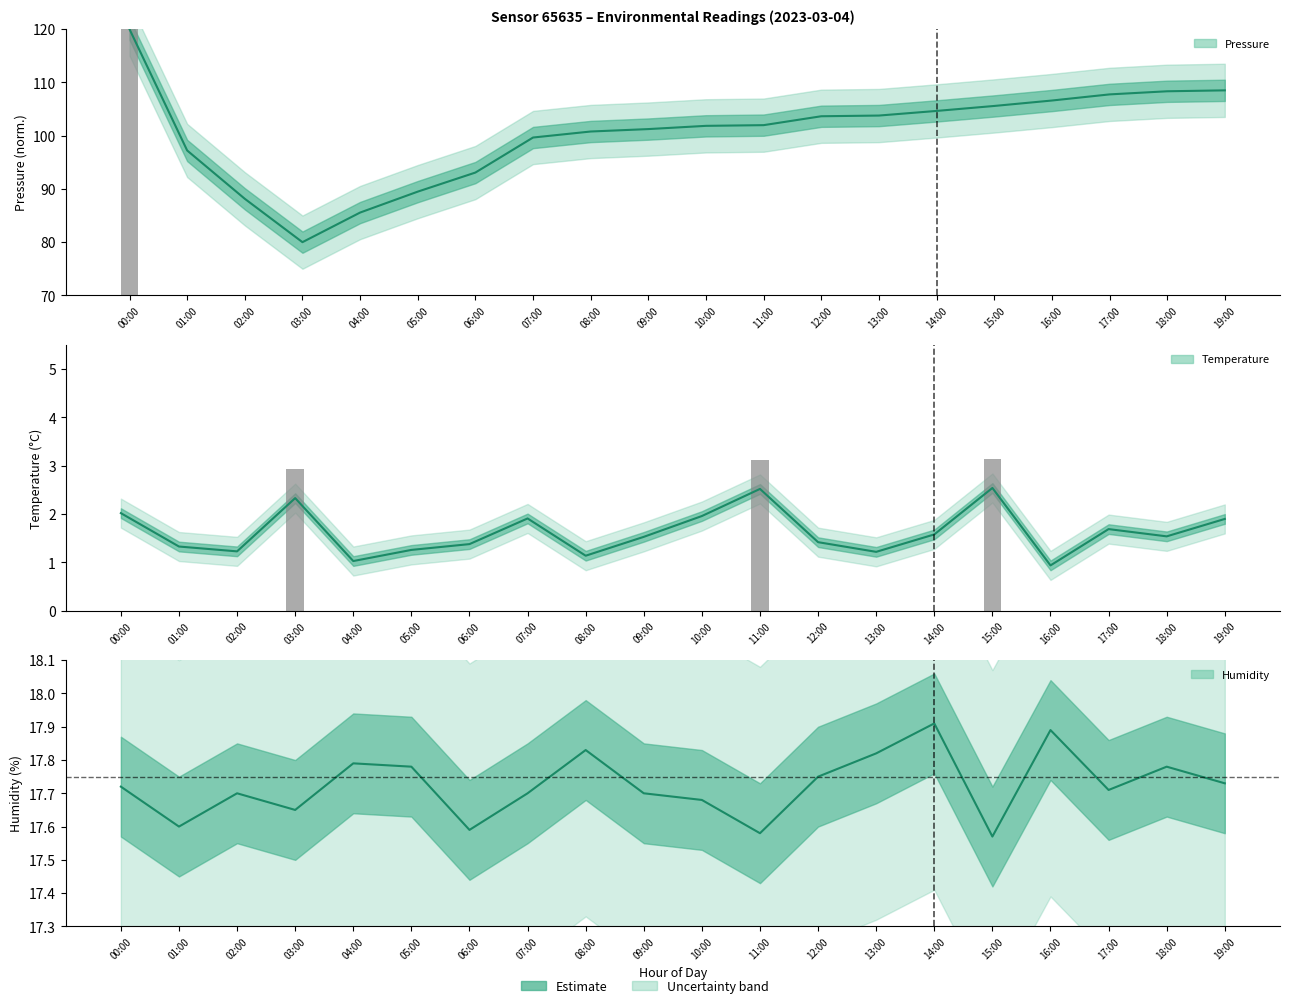

What is the label of the 20th bar from the right?

00:00